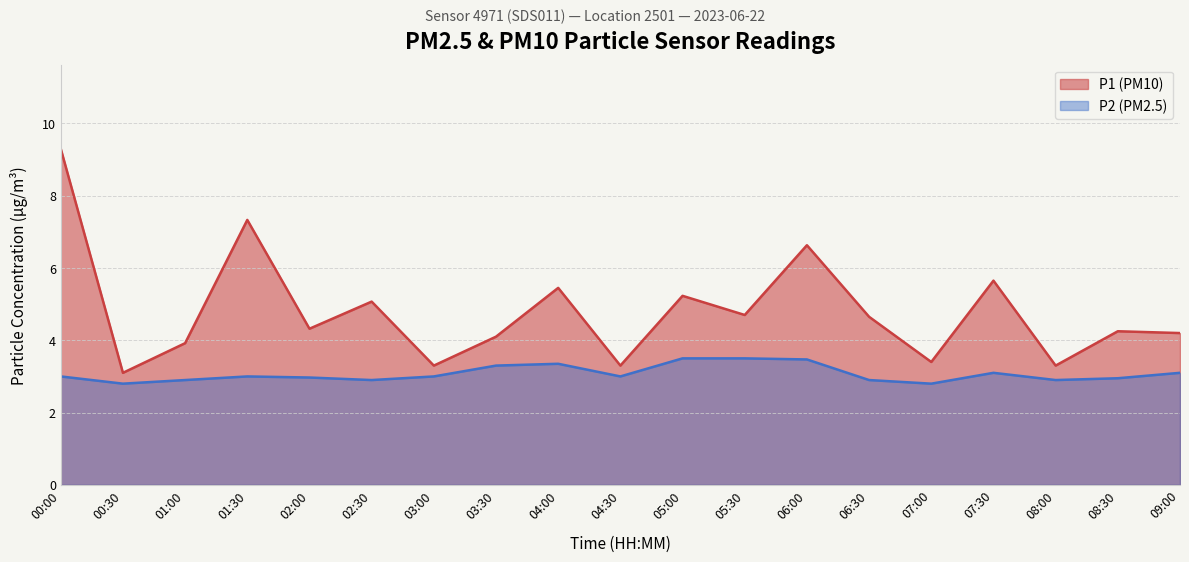

List the series in order of their overall mean, highest first.

P1 (PM10), P2 (PM2.5)